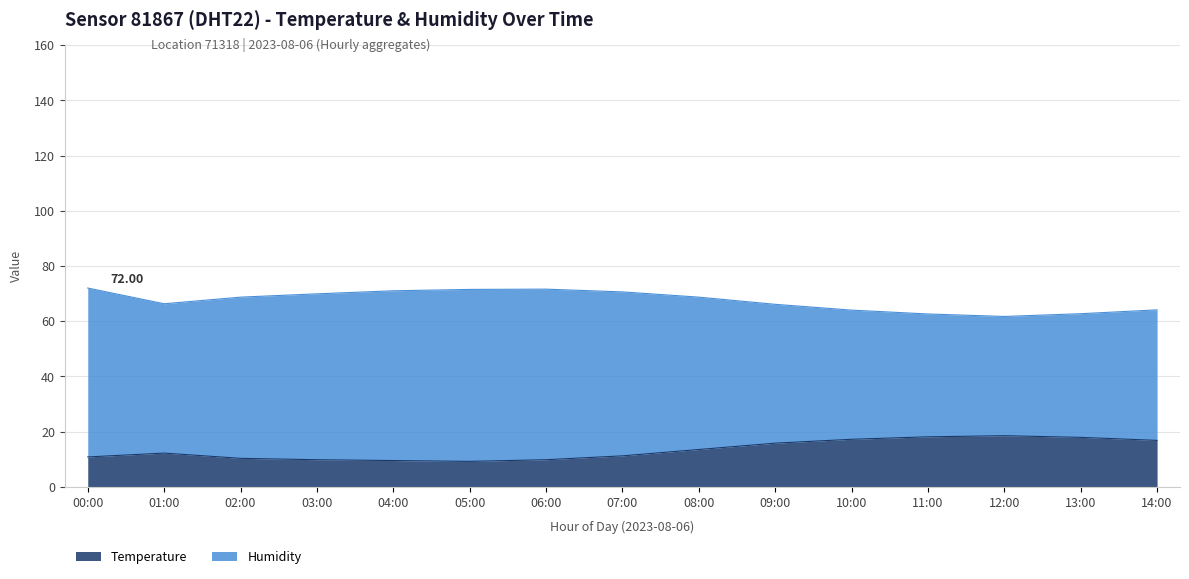

What is the minimum value shown in the chart?

9.2